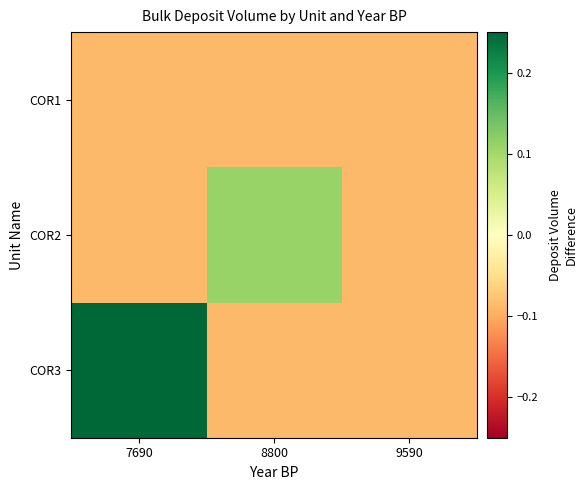

How many categories are shown in the chart?

3